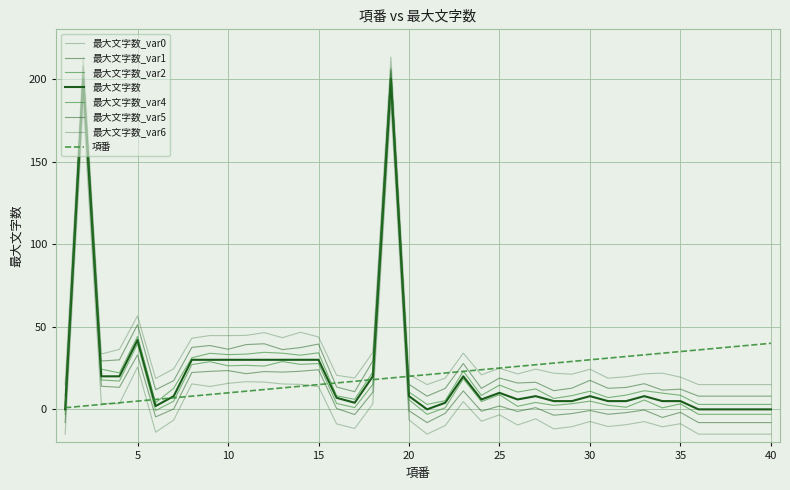

How many intersections are there between 最大文字数 and 項番?

6